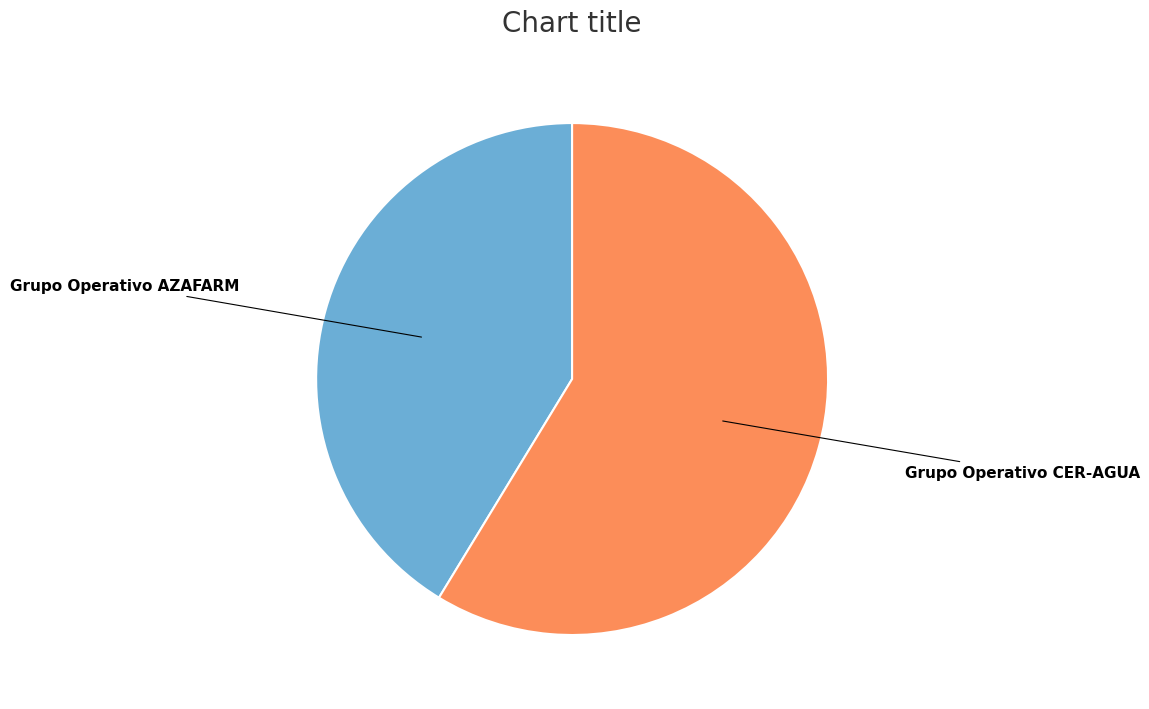

Is there any slice that represents more than half of the pie?

Yes